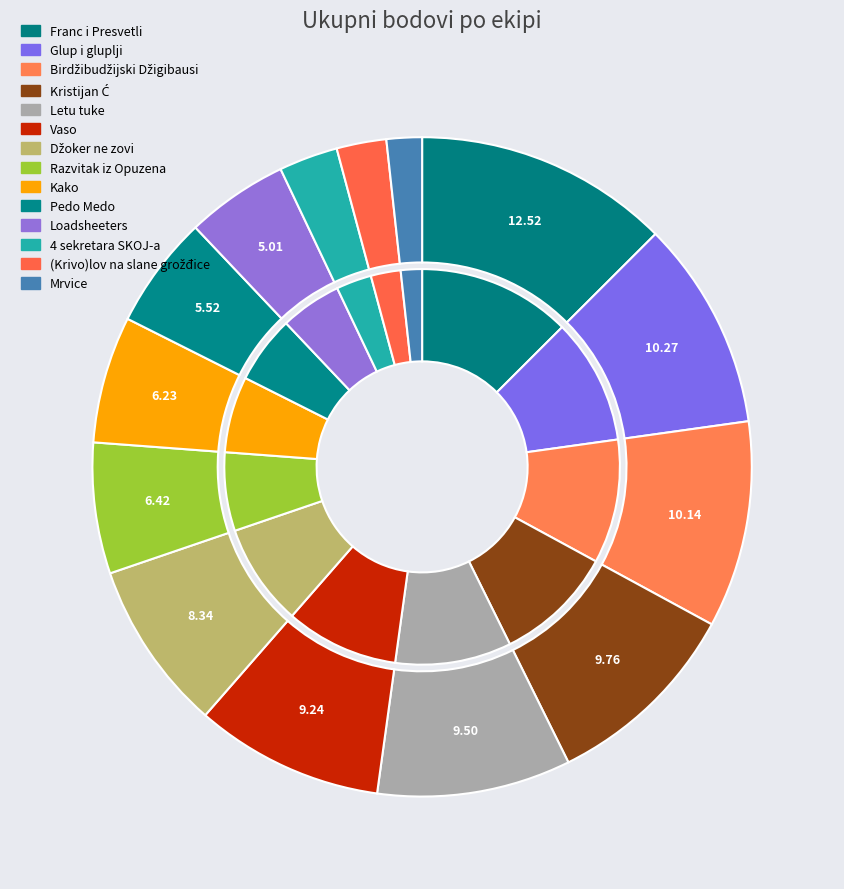

The Birdžibudžijski Džigibausi slice represents 25% of the pie. True or false?

False